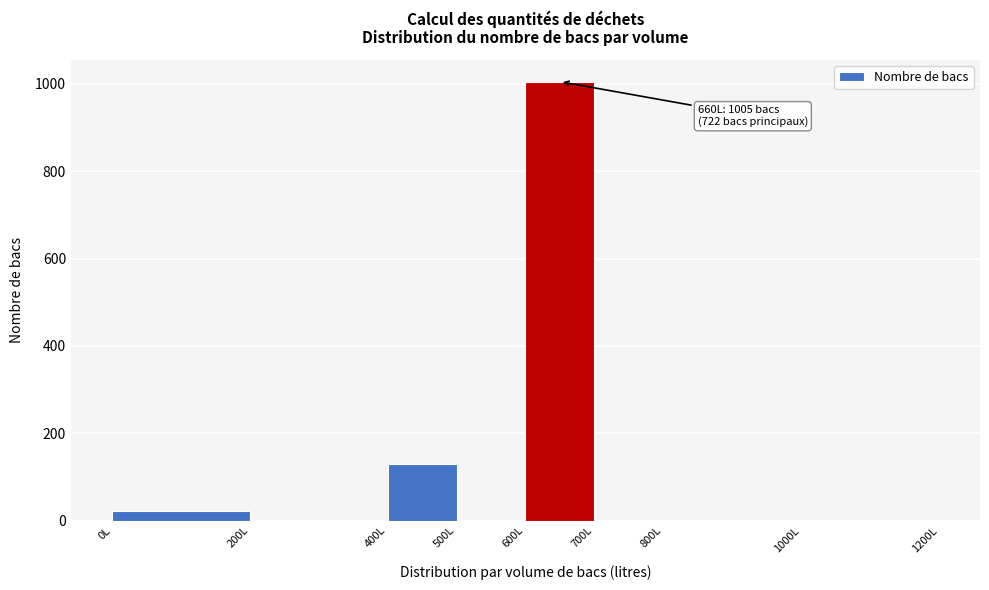

Over which range of the x-axis is the bar tallest?

600 to 700